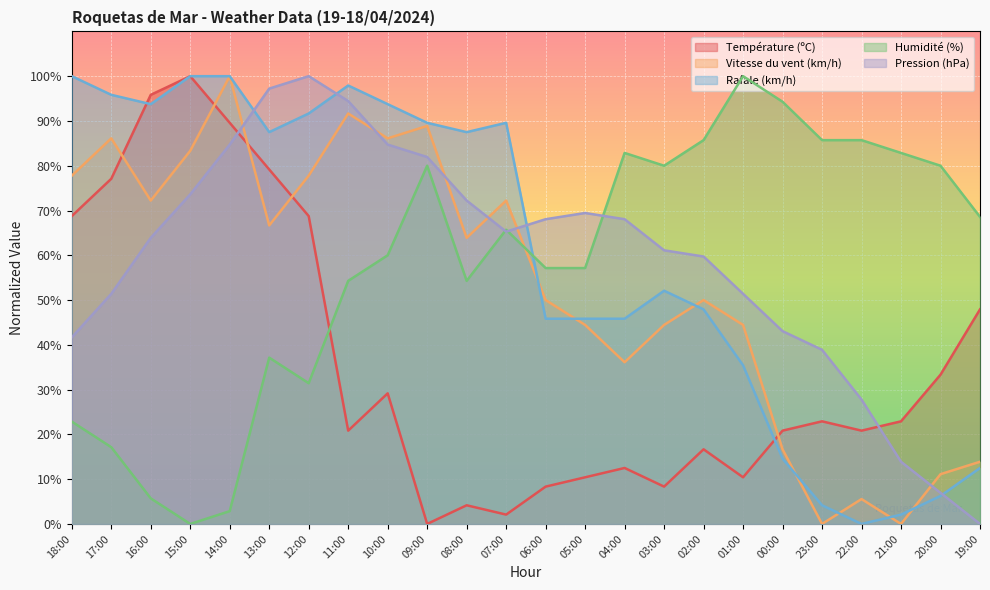

At which category does Pression (hPa) reach its first local peak?

12:00